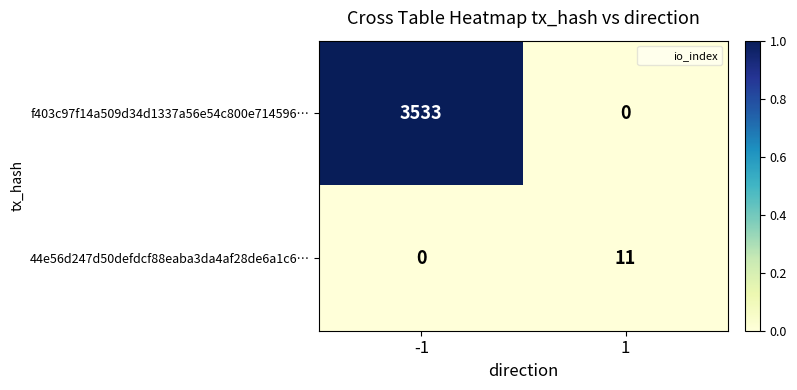

Between -1 and 1, which series saw the biggest shift?

f403c97f14a509d34d1337a56e54c800e714596…